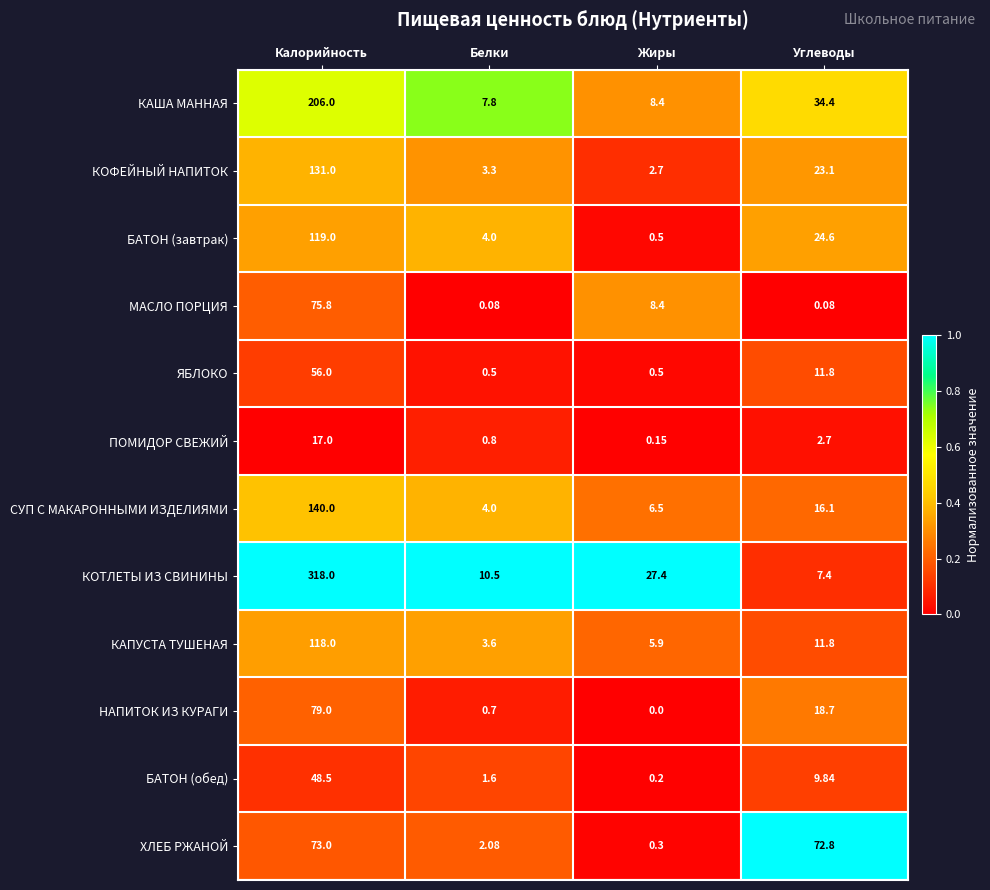

List the series in order of their peak value, highest first.

КОТЛЕТЫ ИЗ СВИНИНЫ, КАША МАННАЯ, СУП С МАКАРОННЫМИ ИЗДЕЛИЯМИ, КОФЕЙНЫЙ НАПИТОК, БАТОН (завтрак), КАПУСТА ТУШЕНАЯ, НАПИТОК ИЗ КУРАГИ, МАСЛО ПОРЦИЯ, ХЛЕБ РЖАНОЙ, ЯБЛОКО, БАТОН (обед), ПОМИДОР СВЕЖИЙ